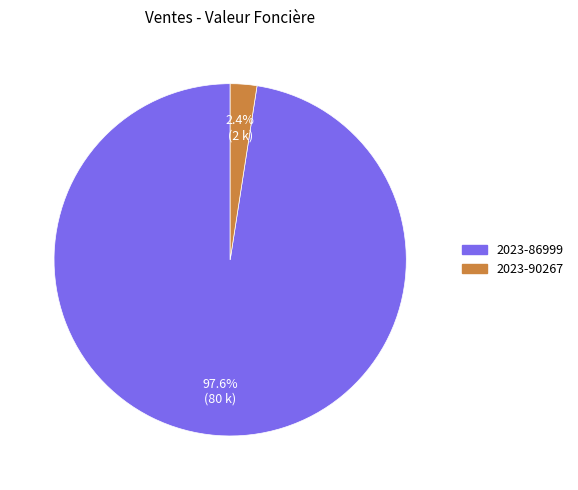

What is the largest slice in the pie chart?

2023-86999